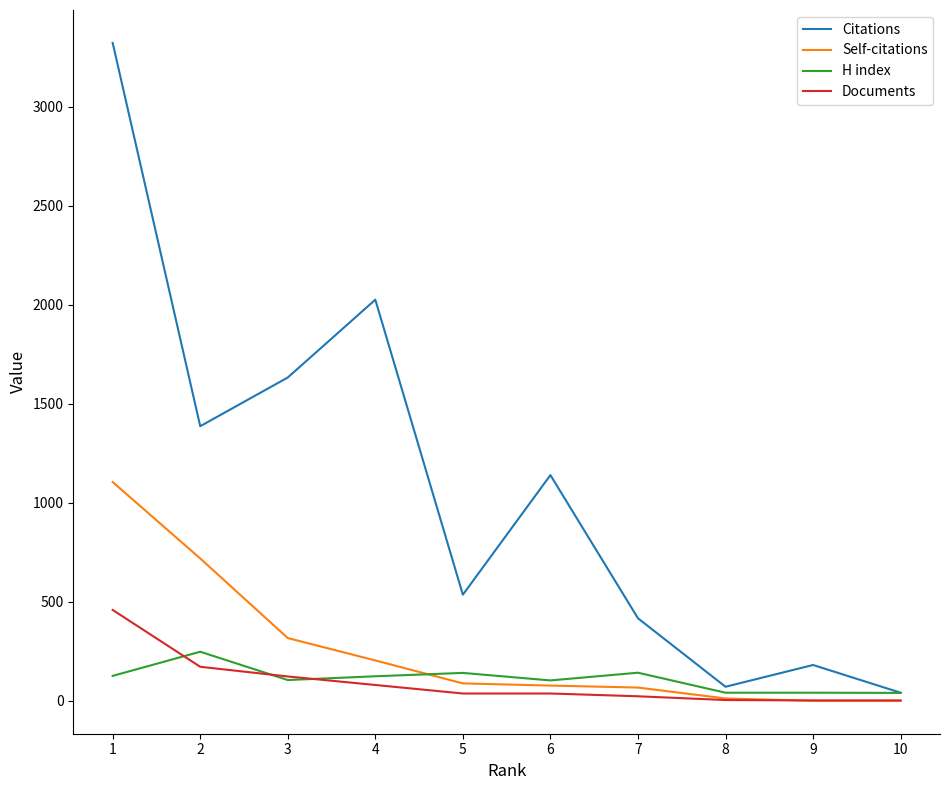

What is the maximum value for H index?

248